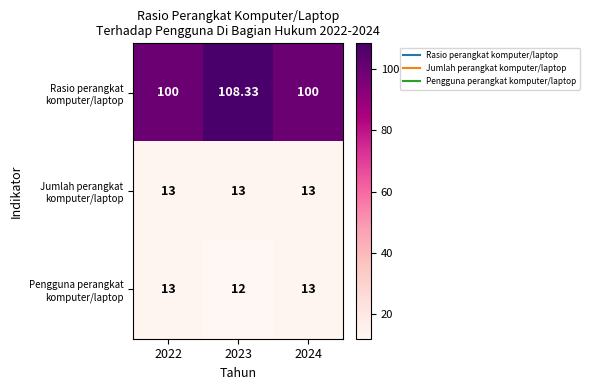

Rank the series by their maximum value, from lowest to highest.

Jumlah perangkat komputer/laptop, Pengguna perangkat komputer/laptop, Rasio perangkat komputer/laptop